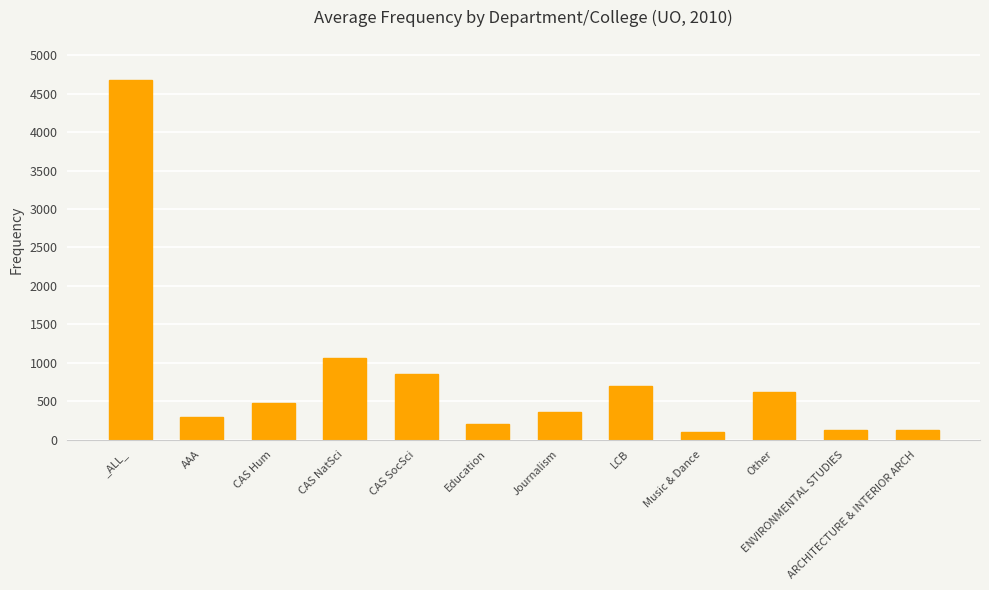

What is the sum of the values at ENVIRONMENTAL STUDIES and _ALL_?

4801